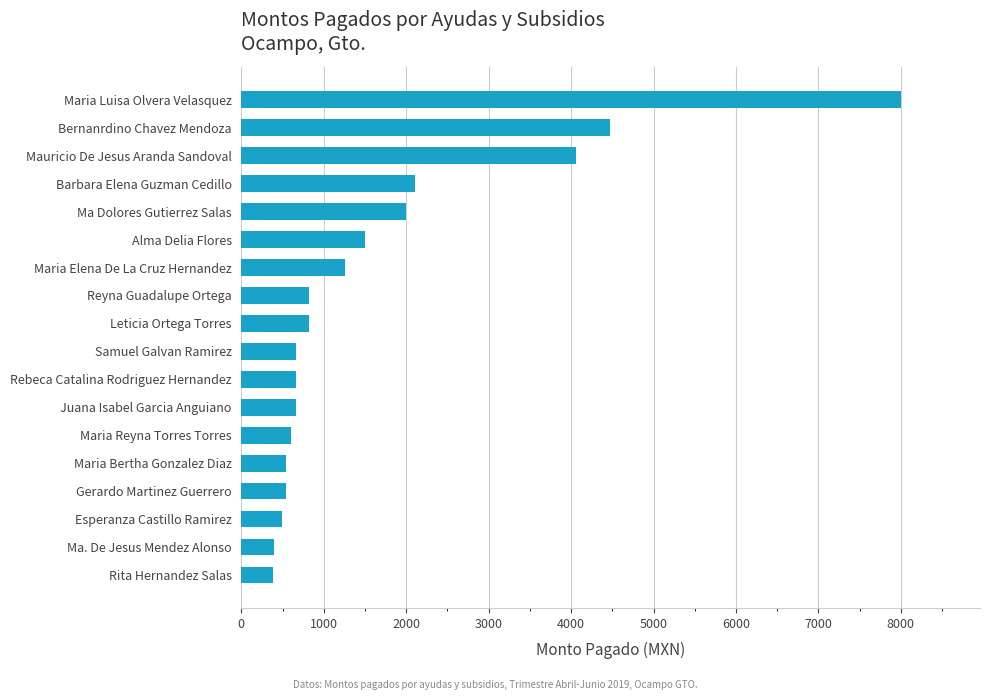

Where is the data nearest to the value 4190?

Mauricio De Jesus Aranda Sandoval